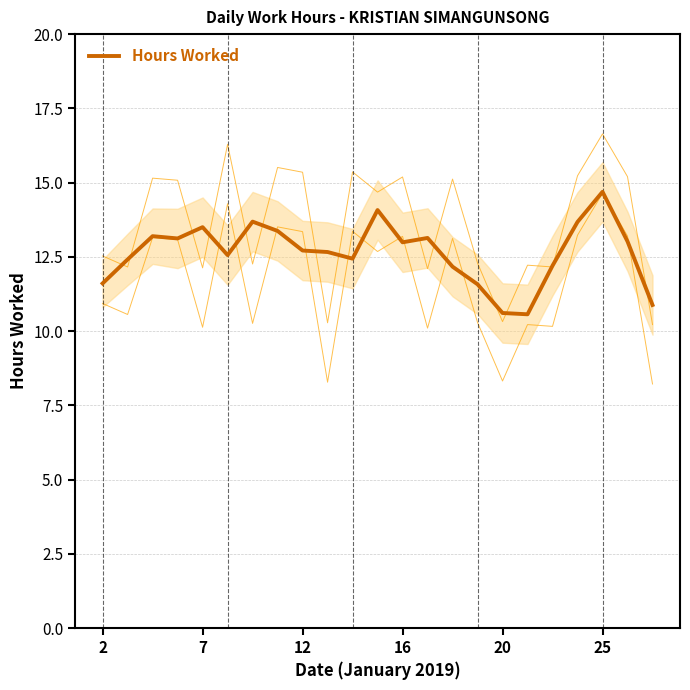

What is the sum of all values?

290.9